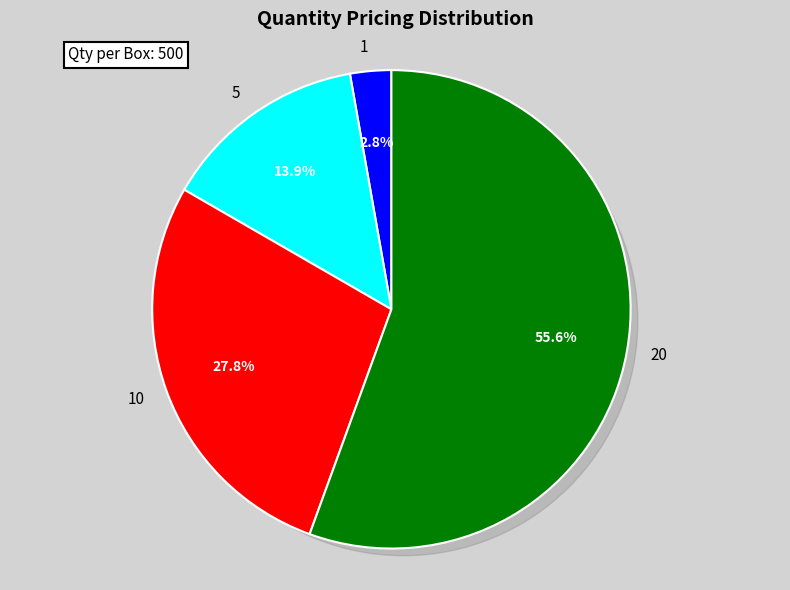

Which category has the biggest portion of the pie?

20